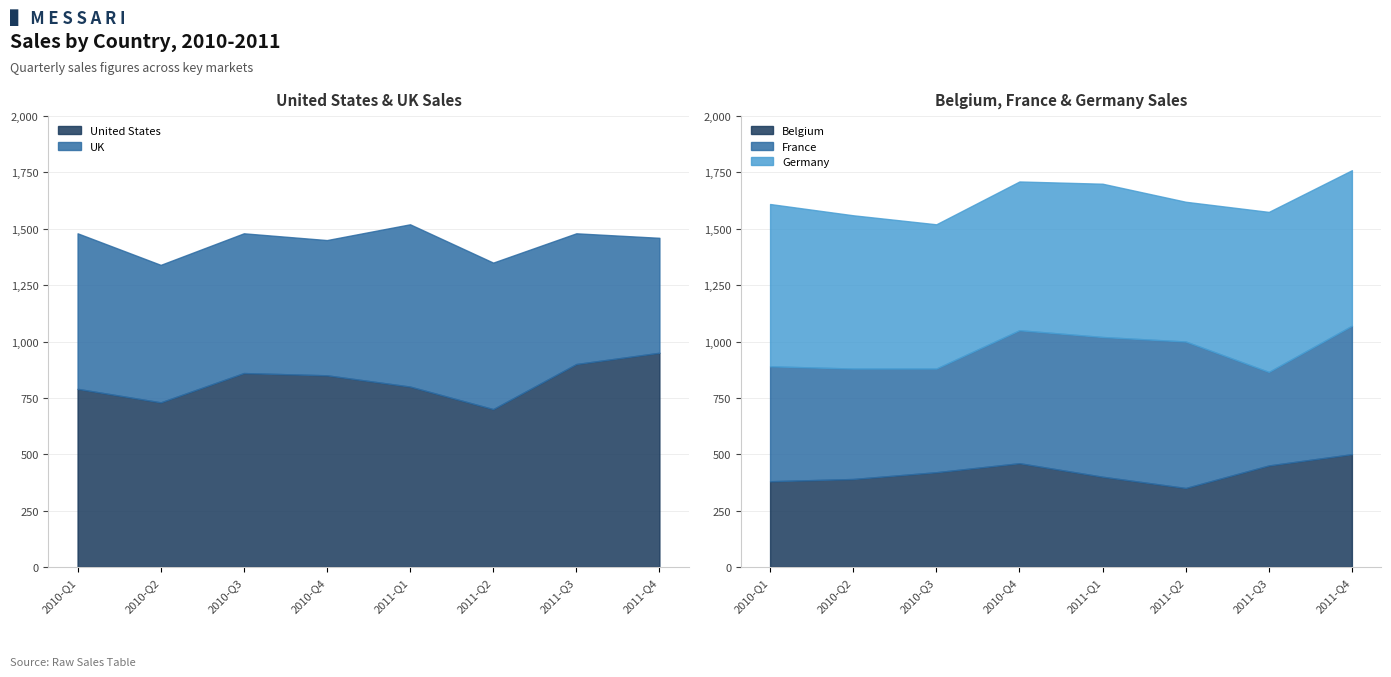

What is the sum of the United States values at 2011-Q2 and 2011-Q3?

1600